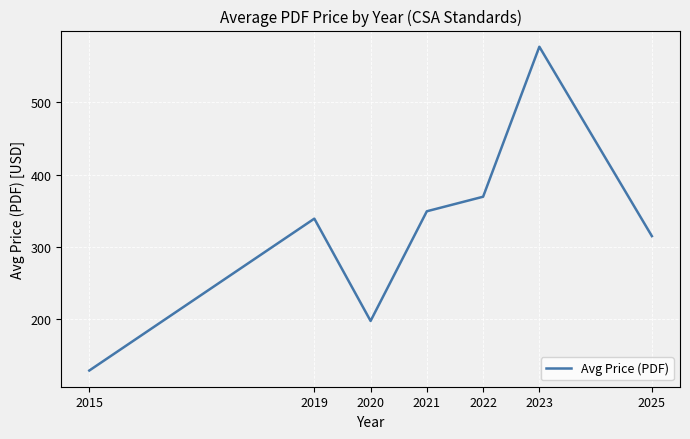

The value at 2020 is 197.6. True or false?

True